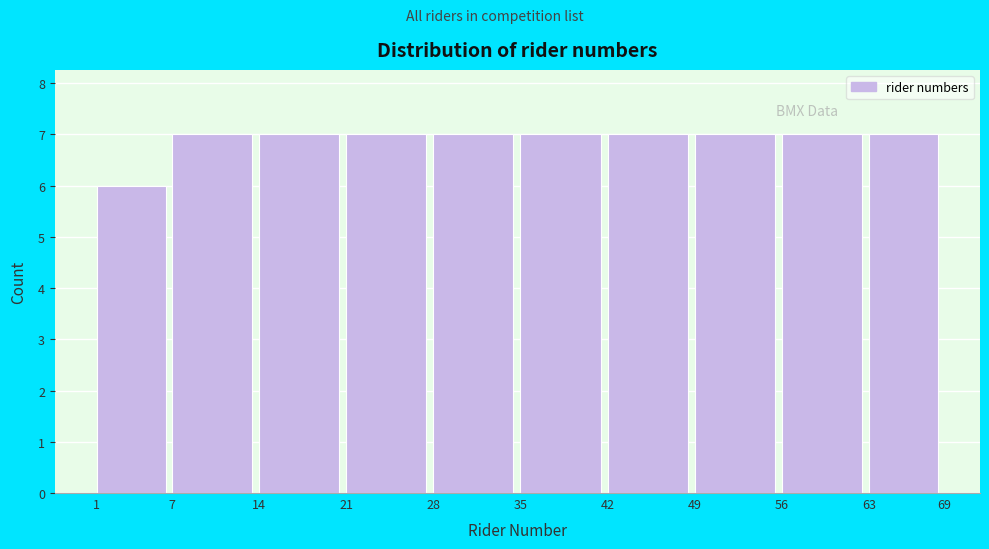

Reading left to right, transcribe this chart: for each bar, give the range it covers on the x-axis and its height. The values are not printed on the chart, so give them approximately, as read against the axis.

1 to 7: 6
7 to 14: 7
14 to 21: 7
21 to 28: 7
28 to 35: 7
35 to 42: 7
42 to 49: 7
49 to 56: 7
56 to 63: 7
63 to 69: 7